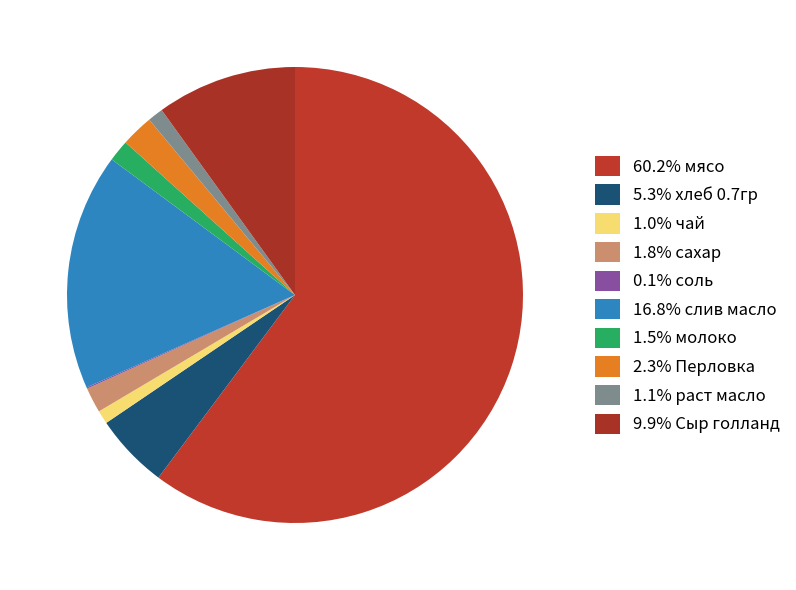

Rank the categories by value from lowest to highest.

соль, чай, раст масло, молоко, сахар, Перловка, хлеб 0.7гр, Сыр голланд, слив масло, мясо